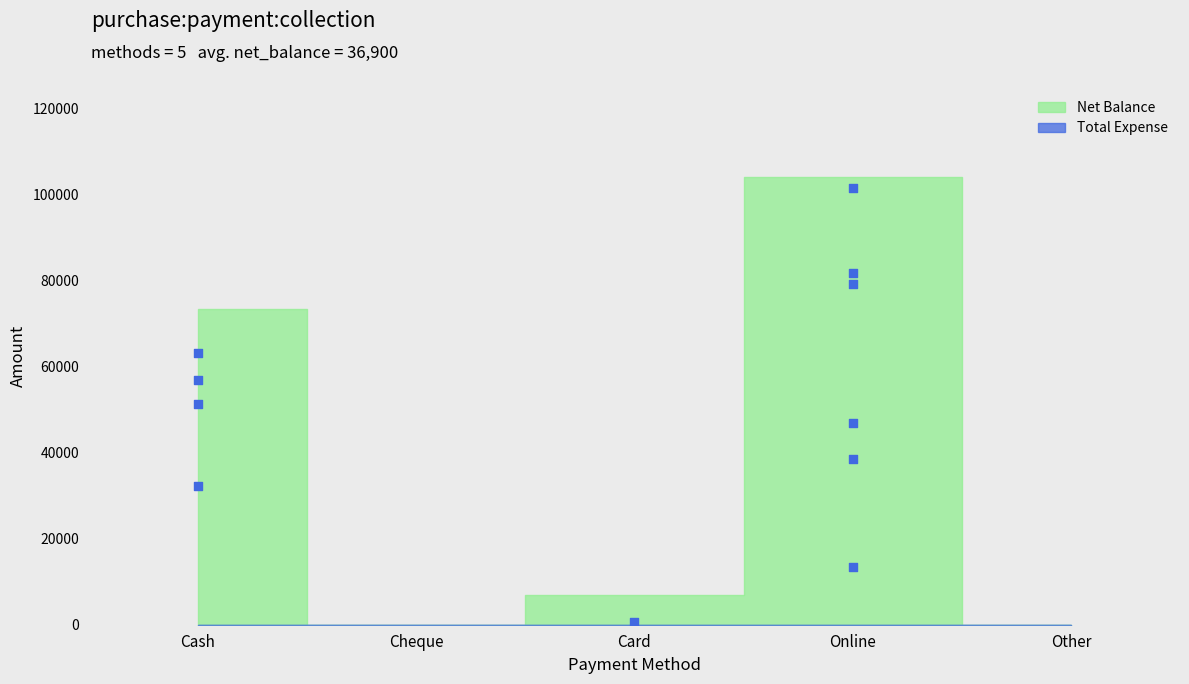

What is the ratio of the value at Cash to the value at Card?

10.5